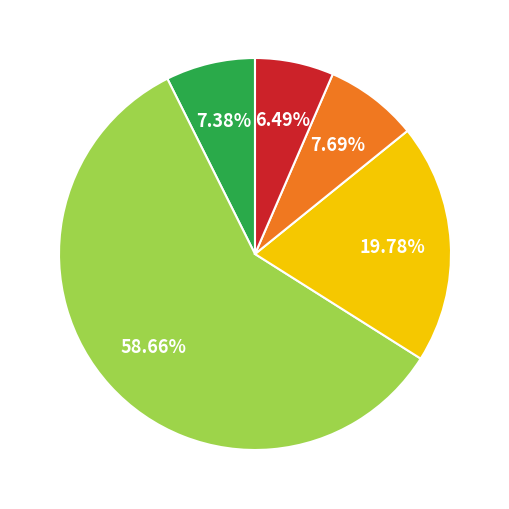

How many segments does this pie chart have?

5